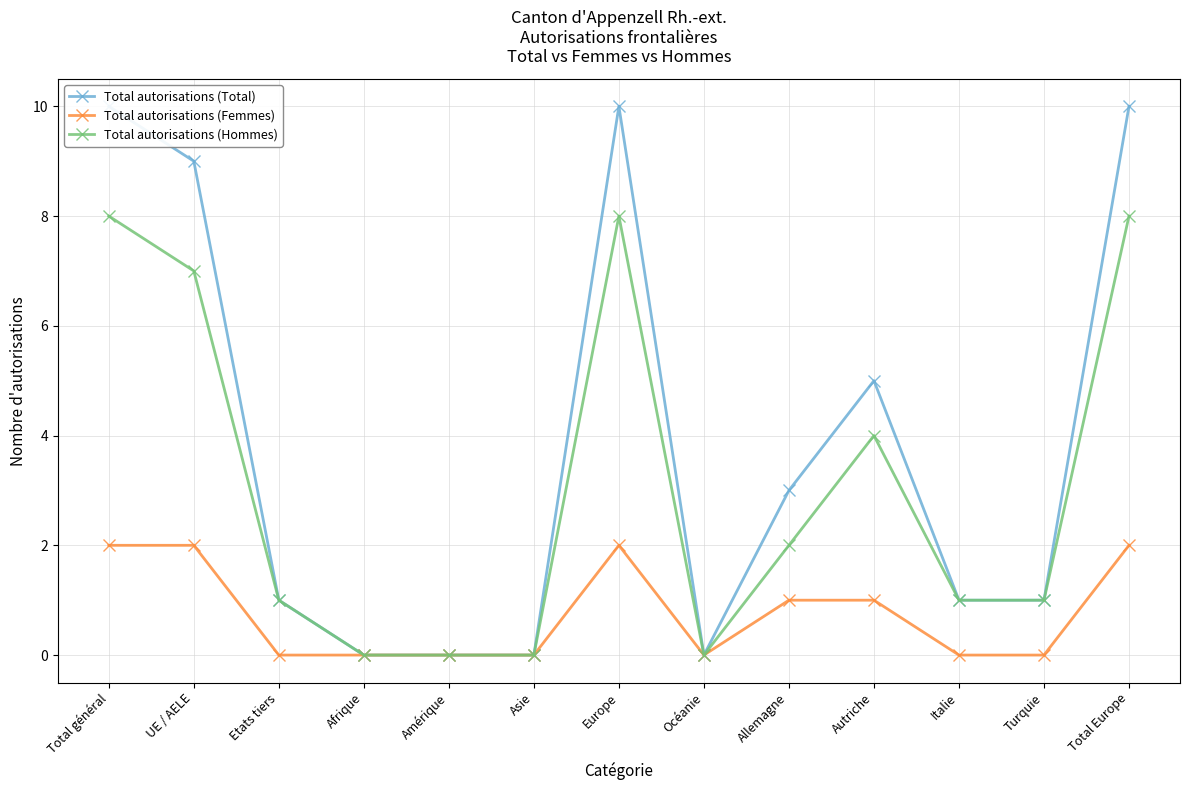

Is it true that Total autorisations (Hommes) equals 0 at Etats tiers?

False